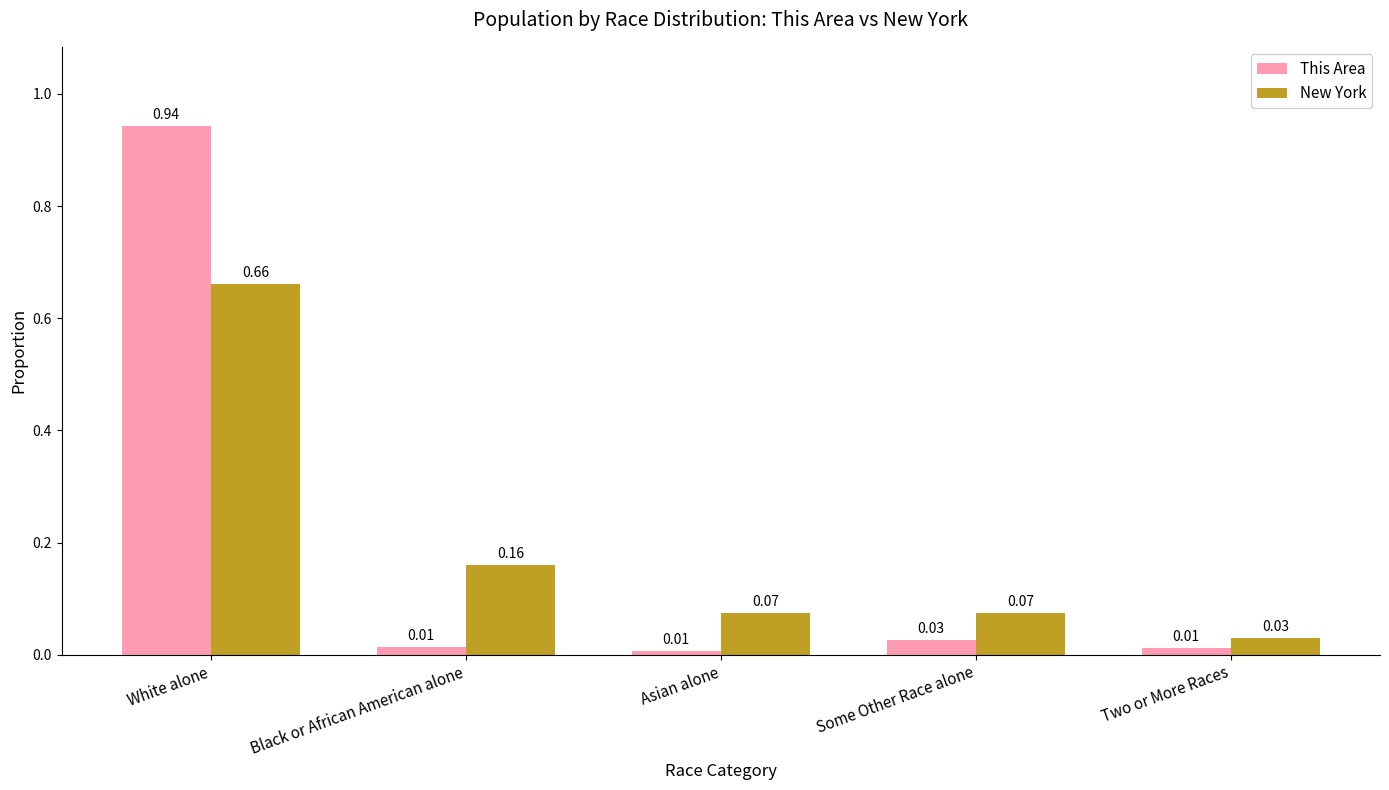

What is the difference between the New York values at White alone and Black or African American alone?

0.5